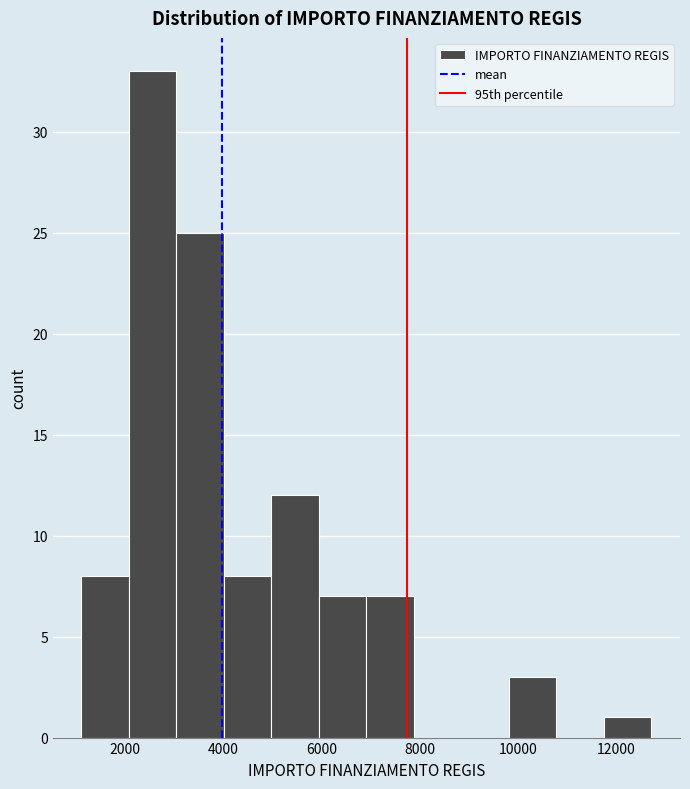

Reading left to right, transcribe this chart: for each bar, give the range it covers on the x-axis and its height. Neither the bar edges nor the heights are printed on the chart, so give them approximately, as read against the axes.

1200 to 2000: 8
2000 to 3000: 33
3000 to 4000: 25
4000 to 5000: 8
5000 to 6000: 12
6000 to 7000: 7
7000 to 7800: 7
7800 to 8800: 0
8800 to 9800: 0
9800 to 10800: 3
10800 to 11800: 0
11800 to 12800: 1